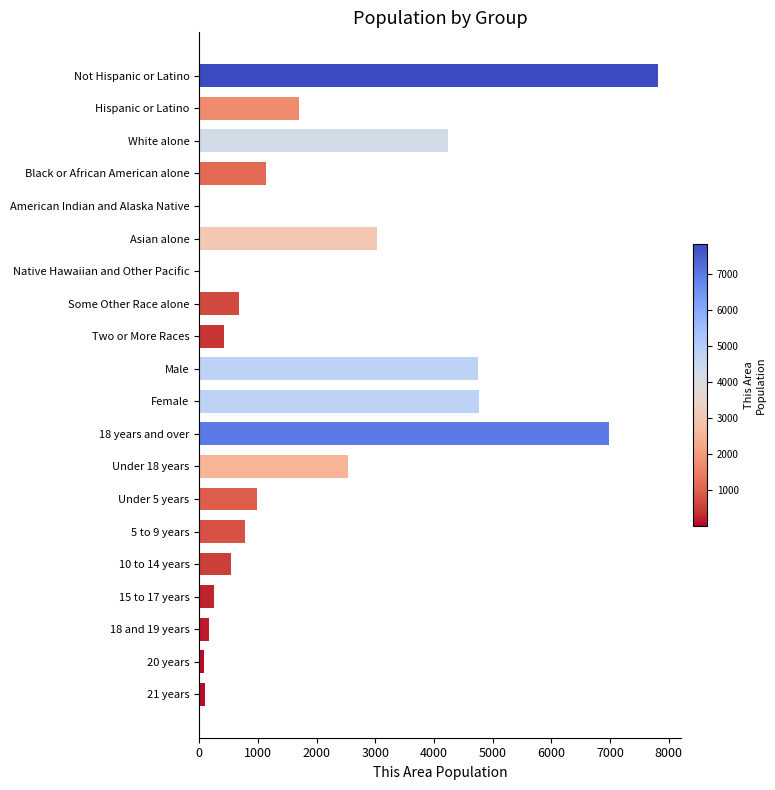

Does the chart contain stacked bars?

No